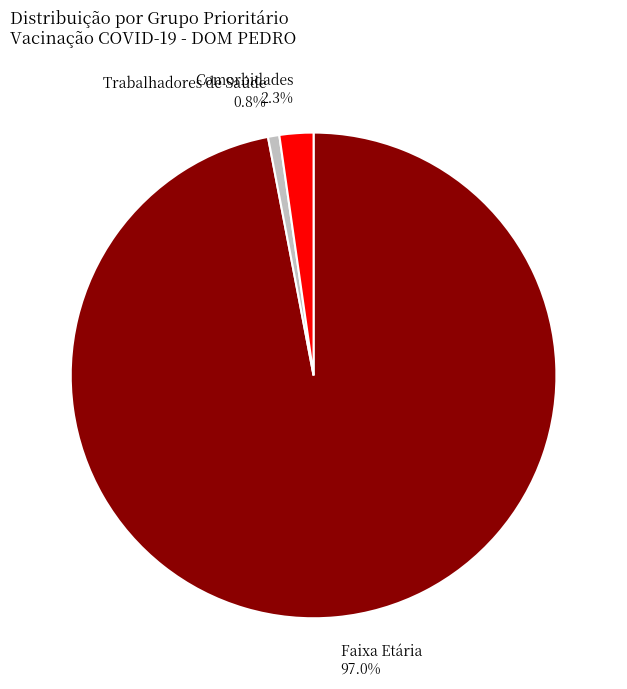

Which category has the smallest portion of the pie?

Trabalhadores de Saúde